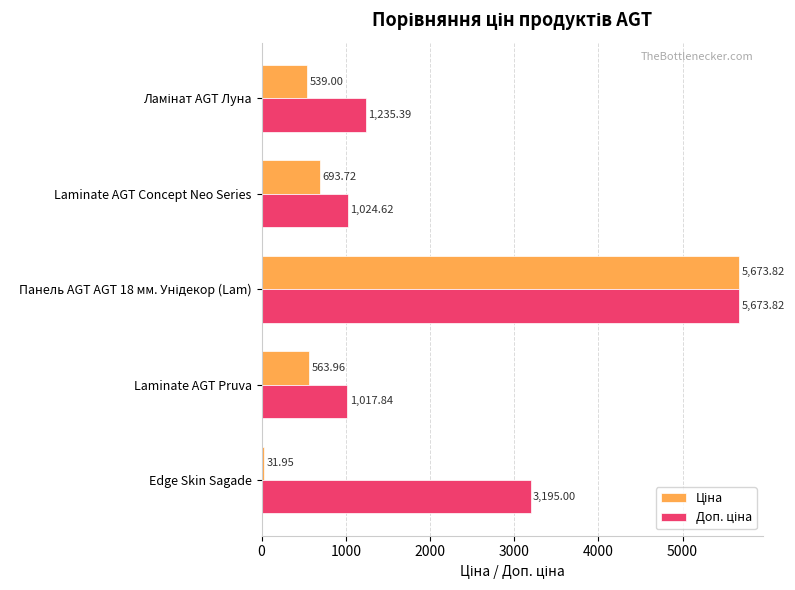

What is the greatest value displayed?

5673.8